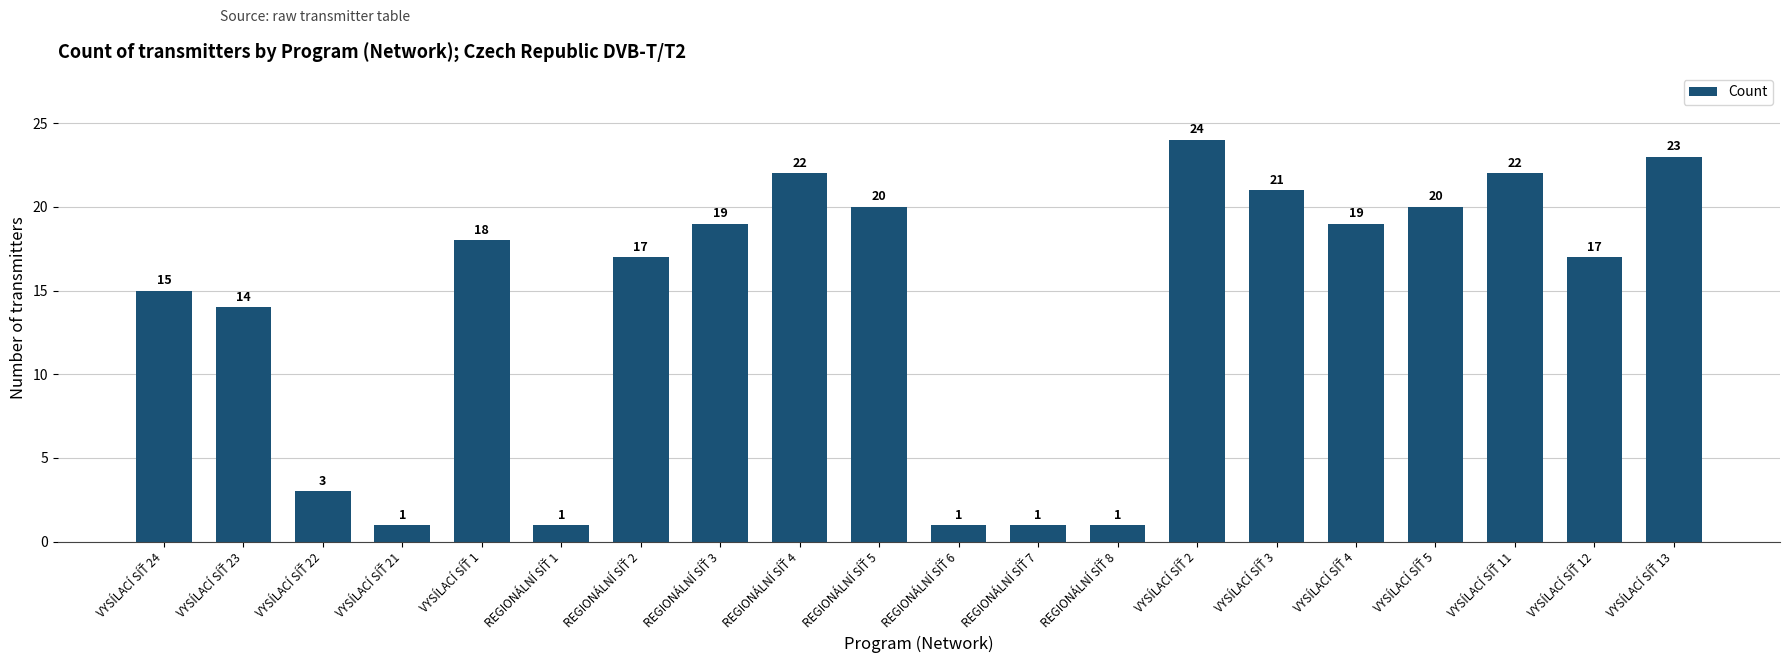

What is the smallest value displayed?

1